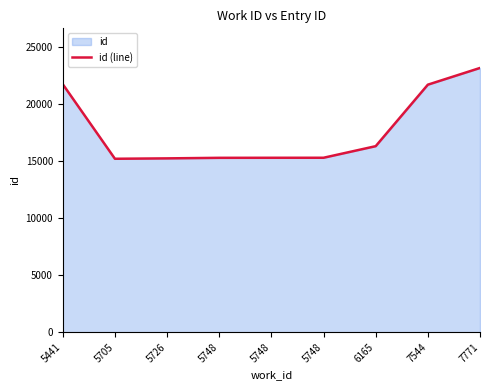

Where is the data nearest to the value 19211?

7544